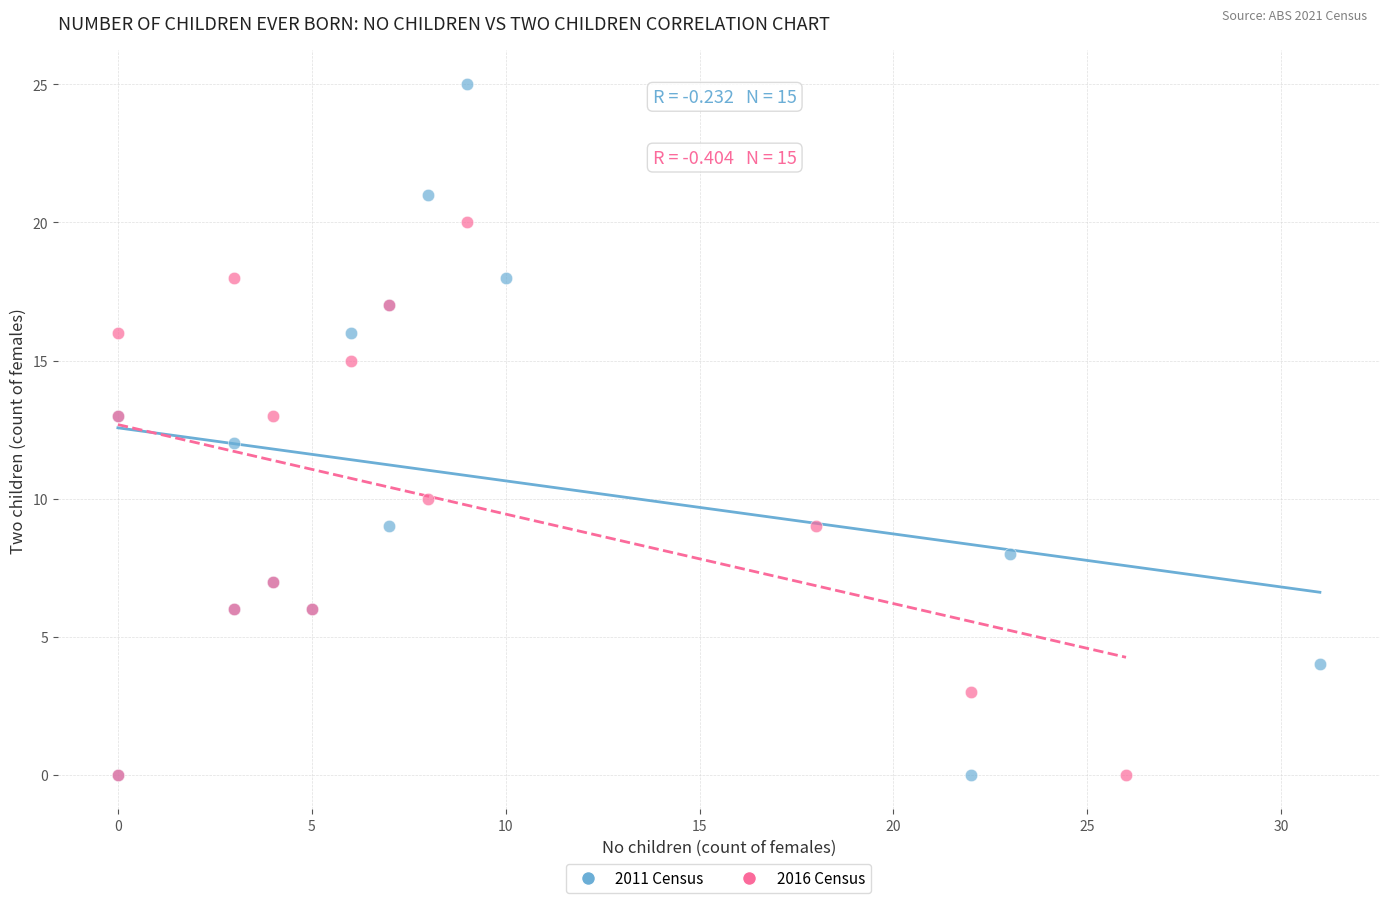

What are all the series names shown in the legend?

2011 Census, 2016 Census